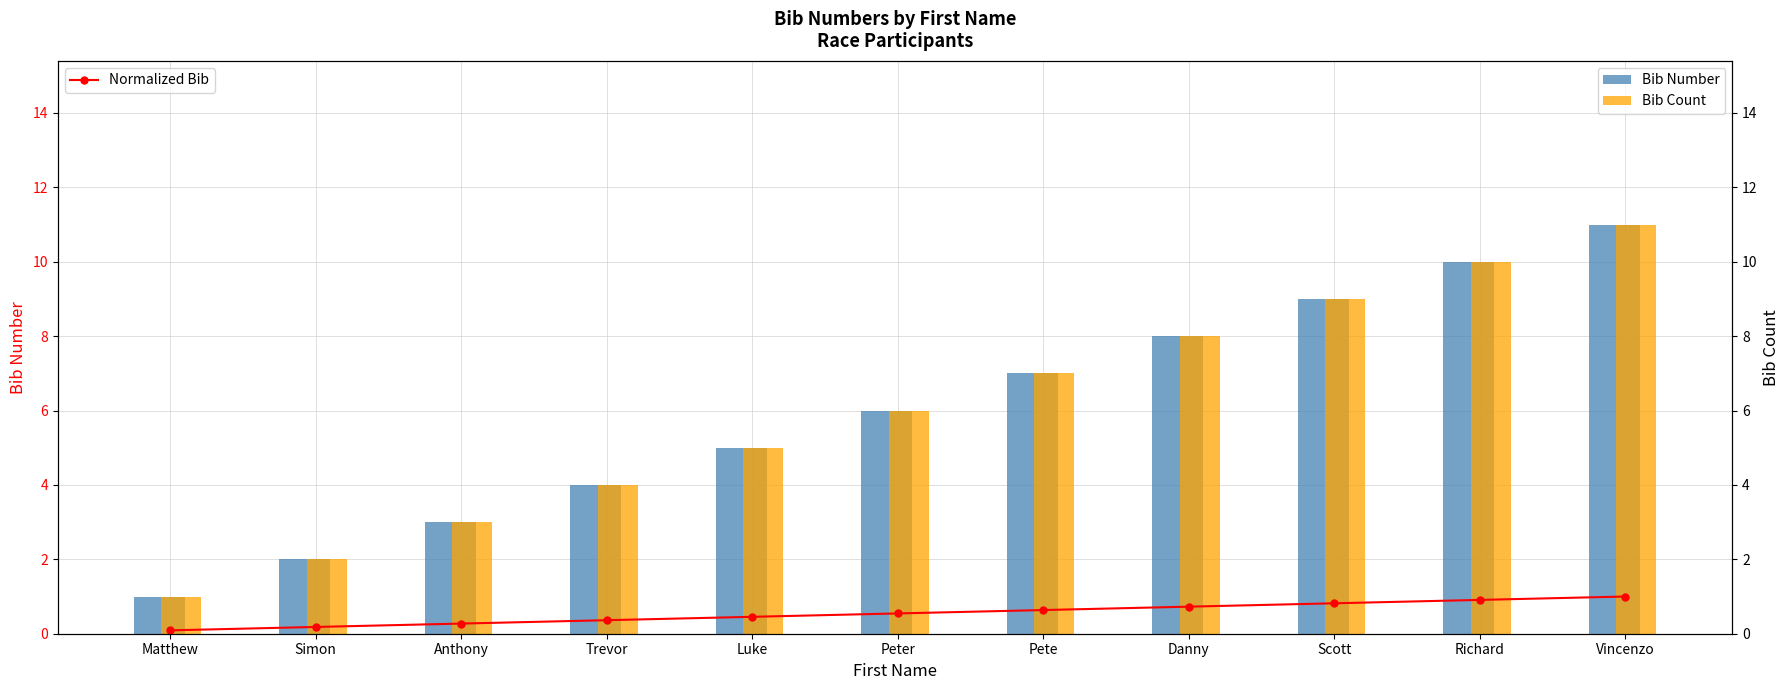

List the series in order of their peak value, highest first.

Bib Number, Bib Count, Normalized Bib